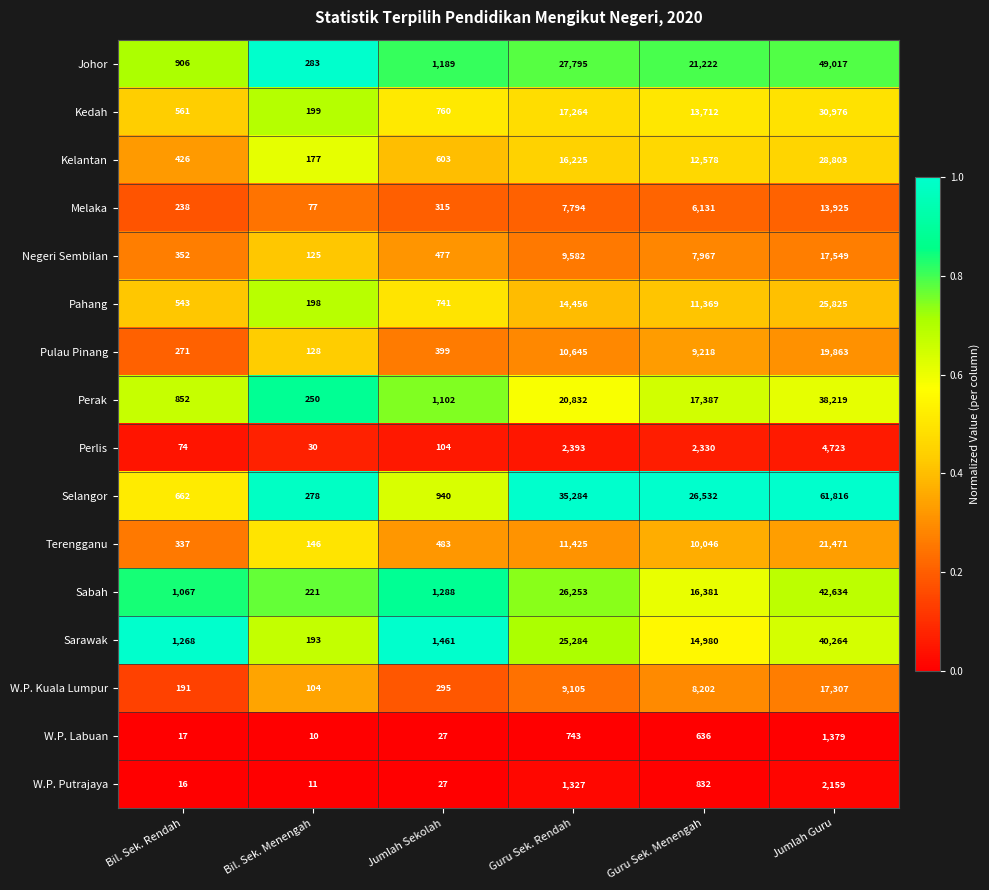

Which series has the largest range (max minus min)?

Selangor